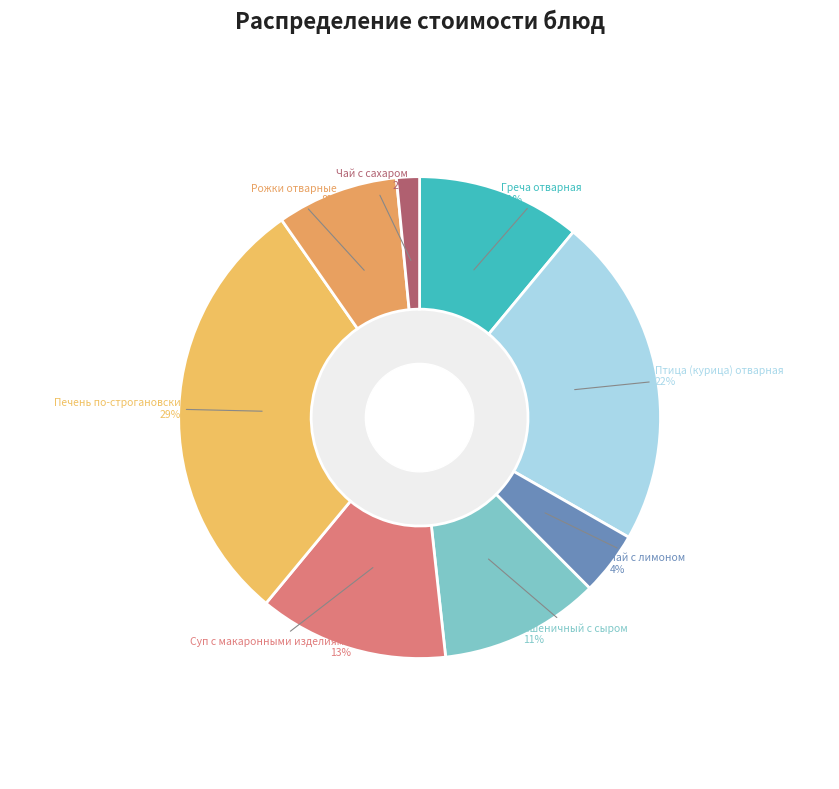

To the nearest percent, what percentage of the pie is Суп с макаронными изделиями?

13%